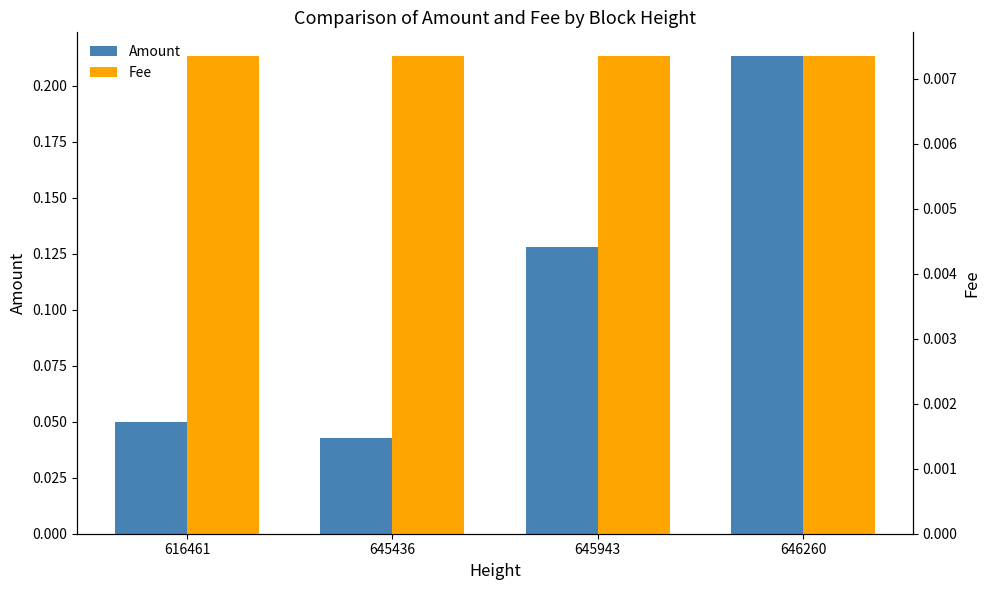

Which series has the largest total across all categories?

Amount